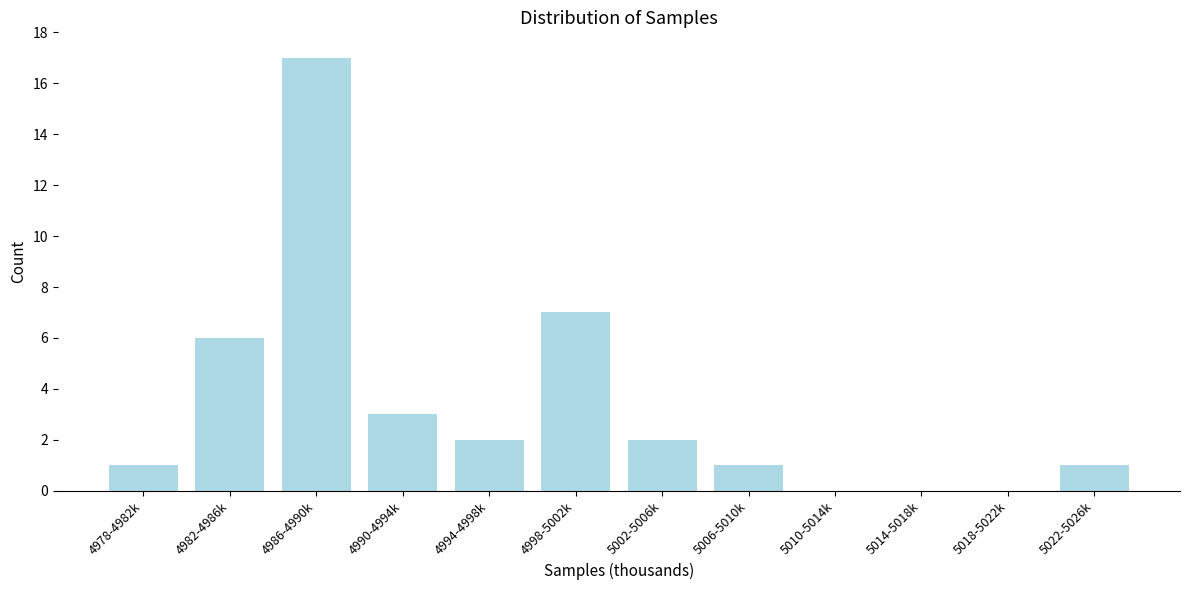

Reading right to left, list all the values displayed in this chart.

5022-5026k=1	5018-5022k=0	5014-5018k=0	5010-5014k=0	5006-5010k=1	5002-5006k=2	4998-5002k=7	4994-4998k=2	4990-4994k=3	4986-4990k=17	4982-4986k=6	4978-4982k=1